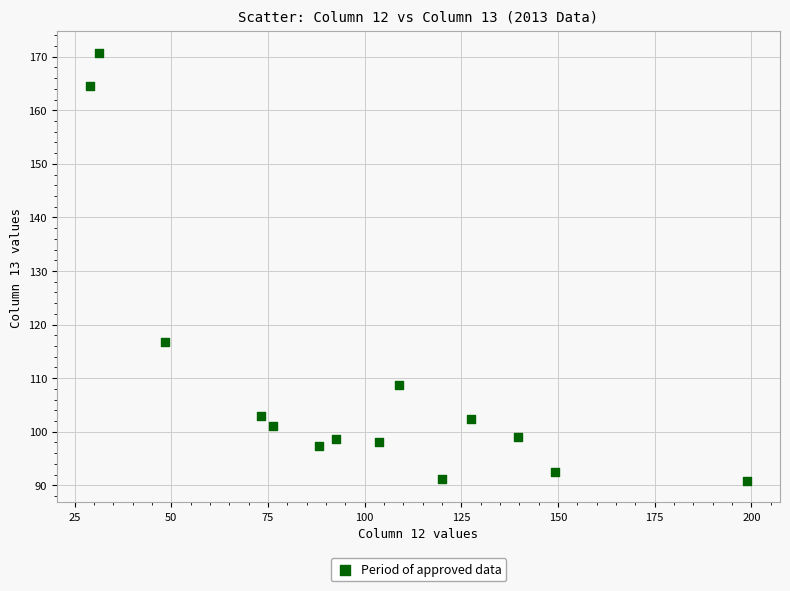

What Y value in the scatter plot is closest to 130?

116.8